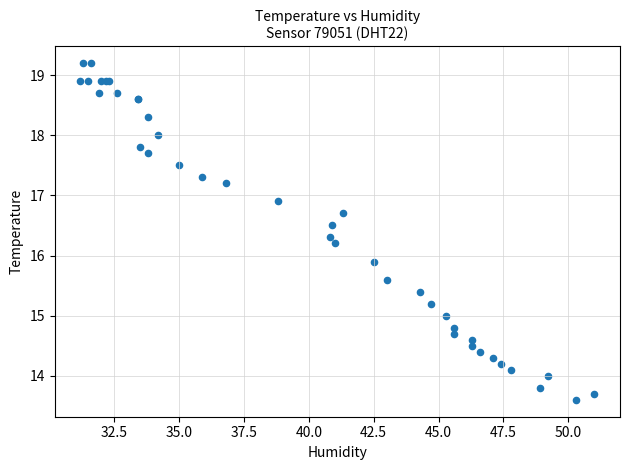

What Y value in the scatter plot is closest to 16?

15.9